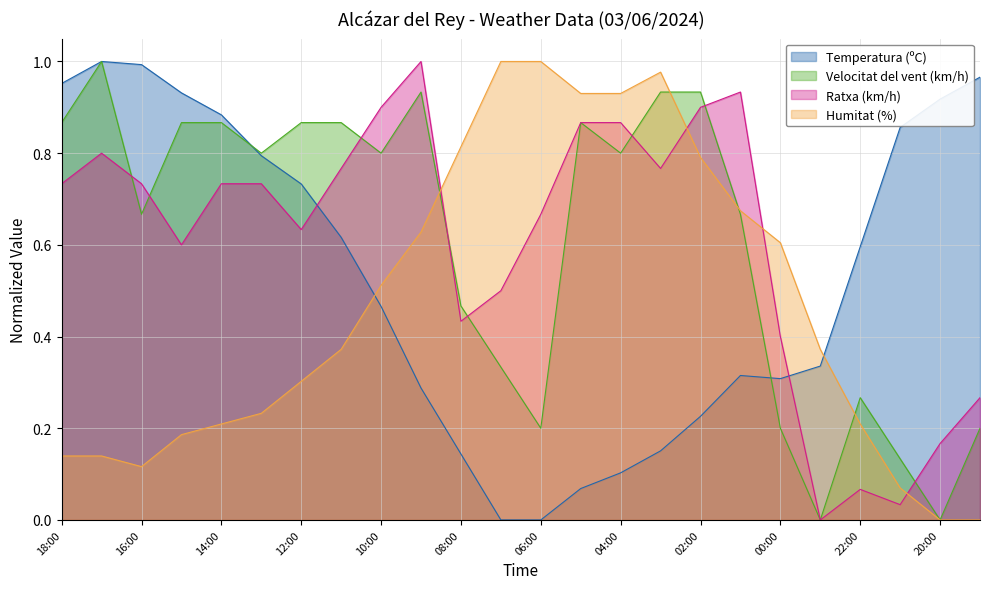

What position from the right is 17:00?

23